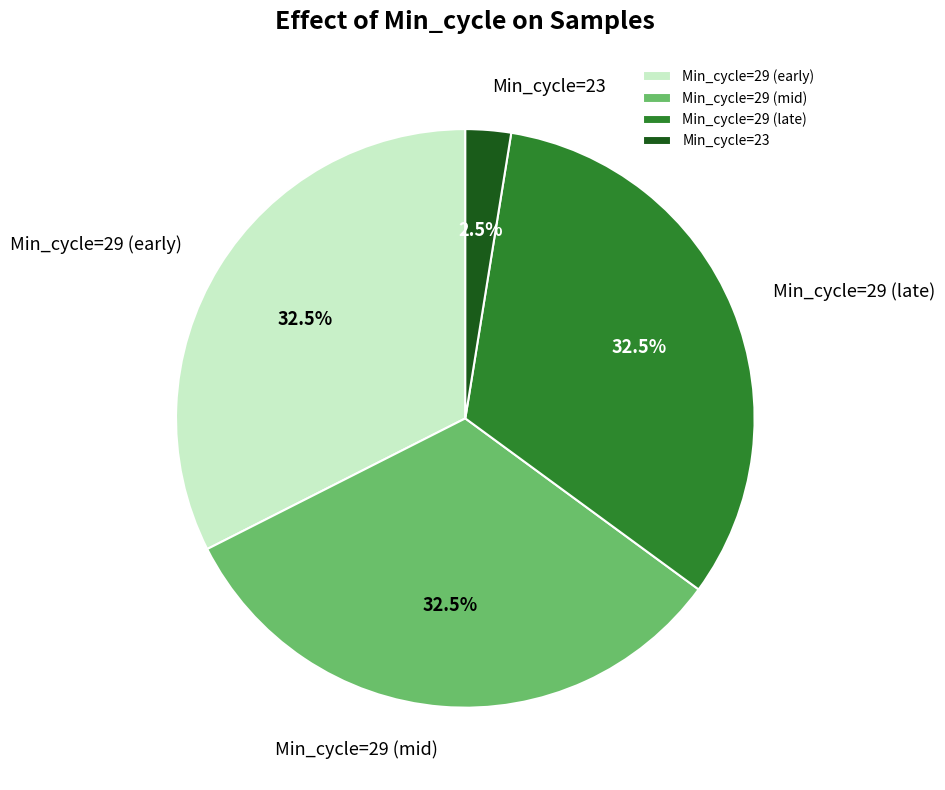

Do Min_cycle=23 and Min_cycle=29 (mid) together represent more than half of the pie?

No